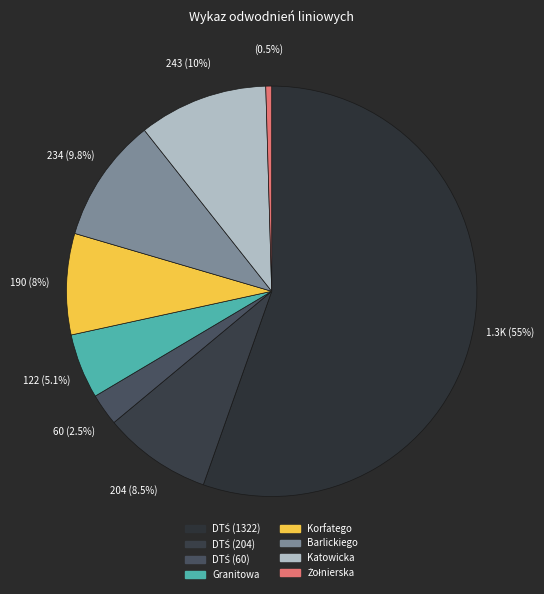

The Żołnierska slice represents 0% of the pie. True or false?

True